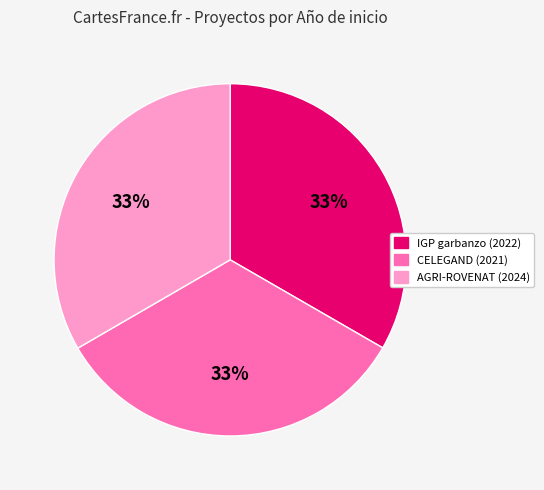

Approximately how many times larger is the value at IGP garbanzo (2022) compared to AGRI-ROVENAT (2024)?

1.0